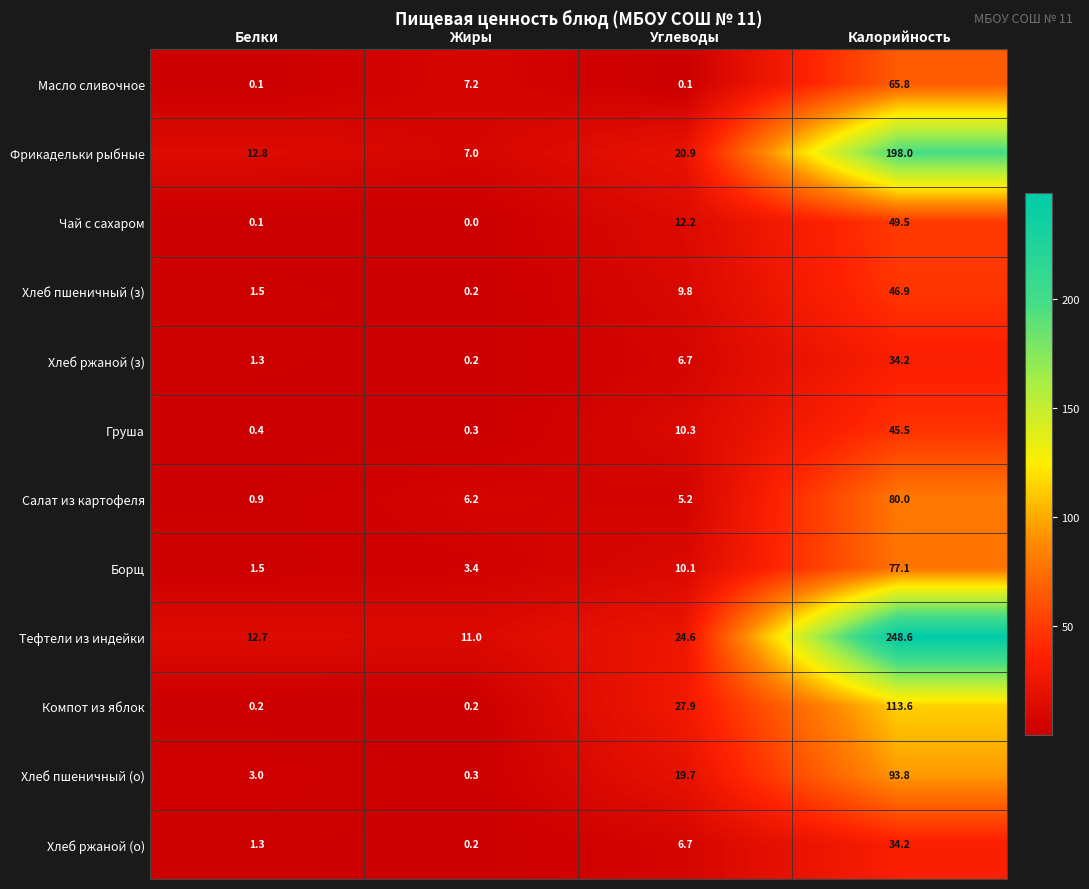

How many data points does each series have?

4